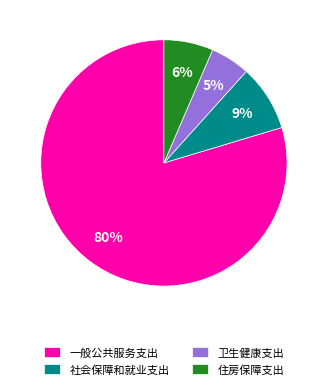

Does 一般公共服务支出 represent more than half of the total?

Yes